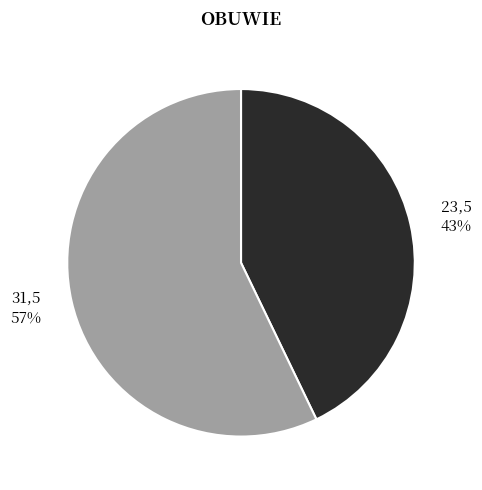

To the nearest percent, what is the difference between the largest and smallest slice percentages?

14%